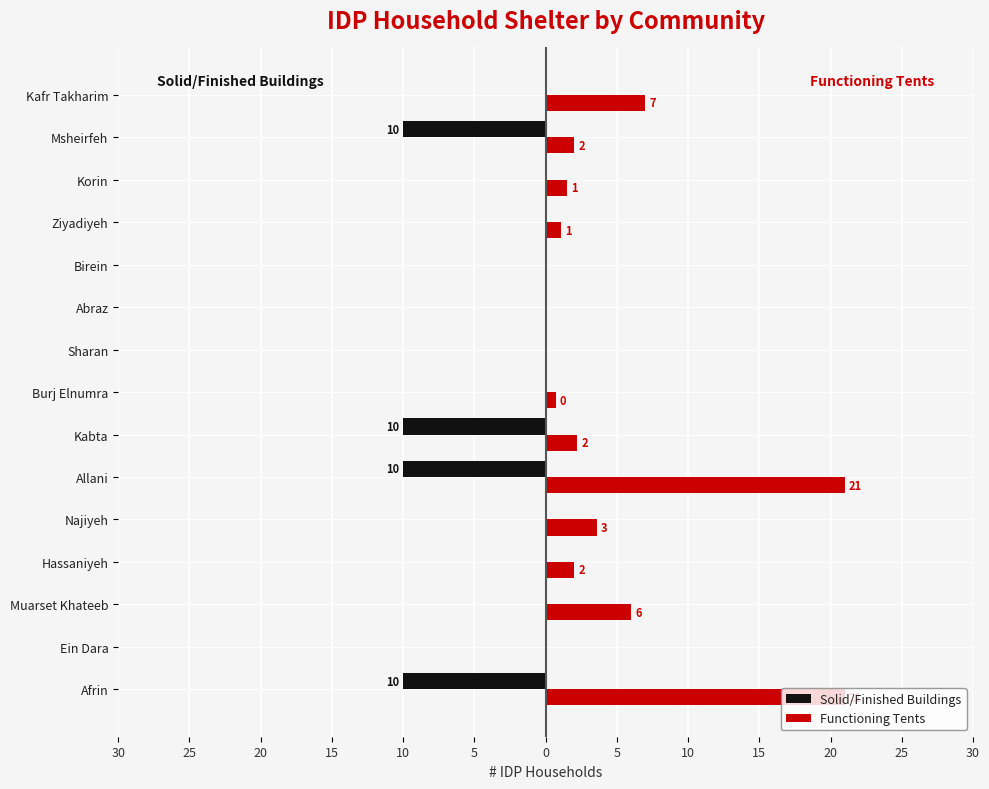

What are all the series names shown in the legend?

Solid/Finished Buildings, Functioning Tents